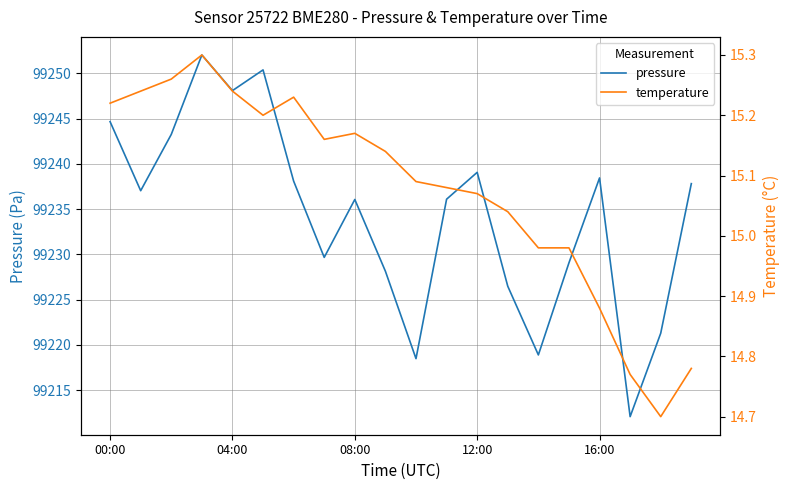

What is the sum of all pressure values?

1984685.0